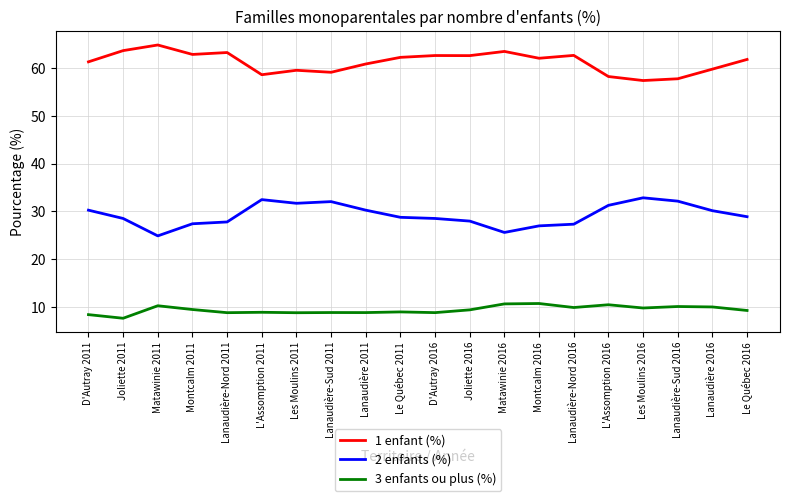

List the series in order of their overall mean, lowest first.

3 enfants ou plus (%), 2 enfants (%), 1 enfant (%)